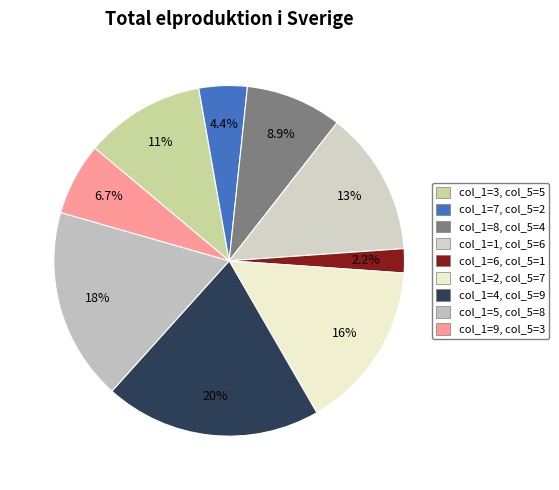

How many slices are in this pie chart?

9